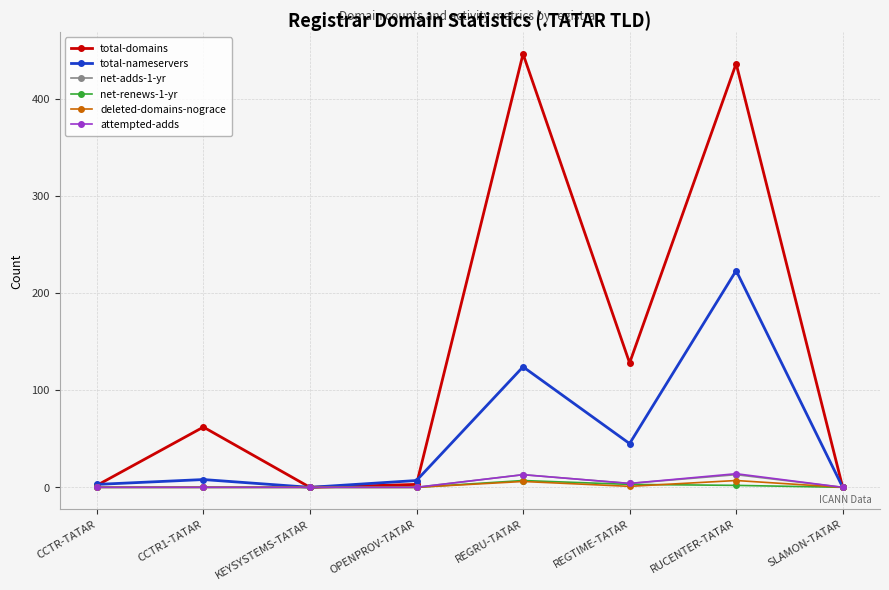

What is the maximum value shown in the chart?

446